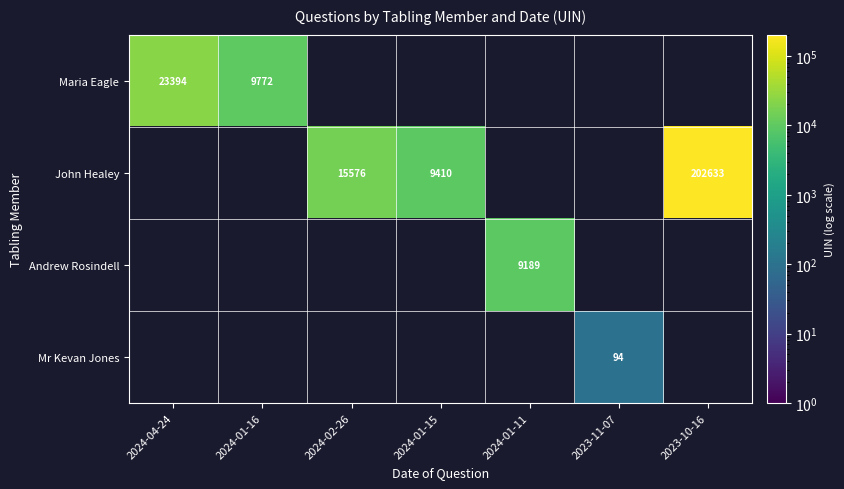

True or false: Maria Eagle has a value of 9772 at 2024-01-16.

True